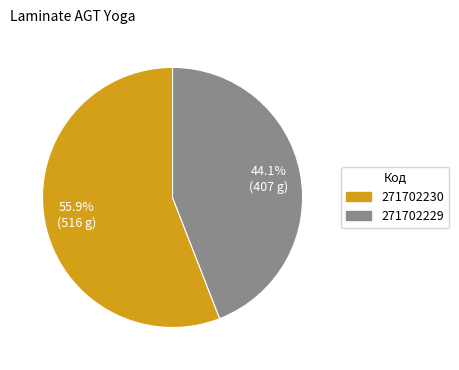

The 271702229 slice represents 44% of the pie. True or false?

True